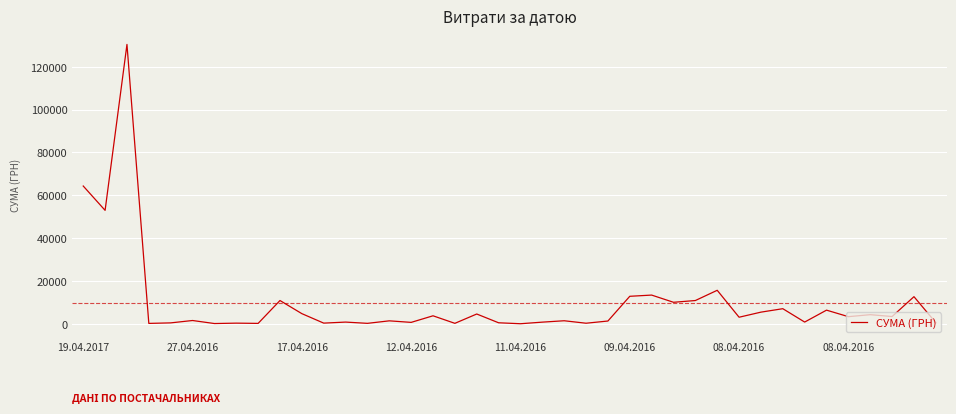

What is the difference between the maximum and minimum values?

130357.3